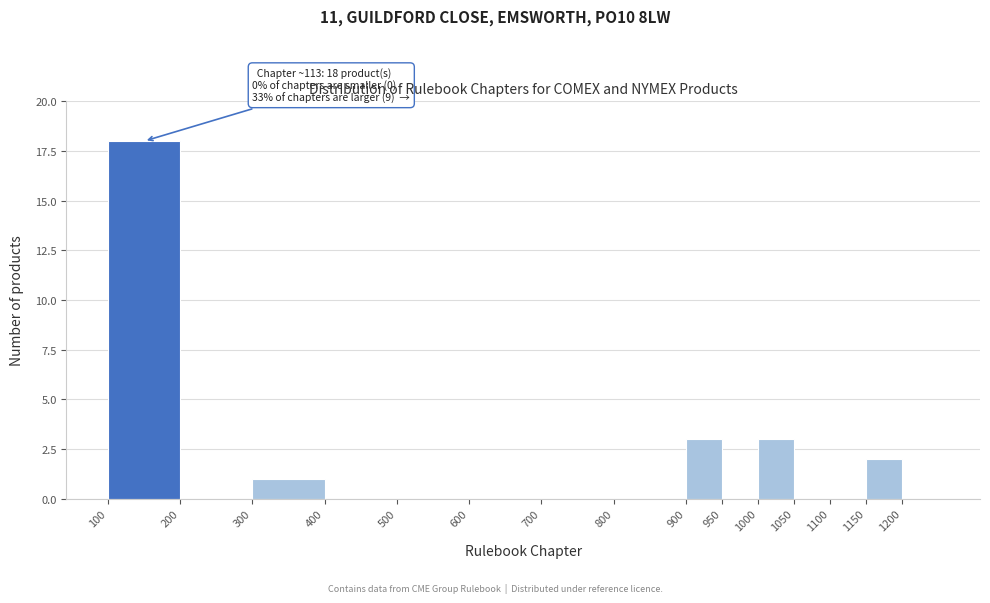

Over which range of the x-axis is the bar tallest?

100 to 200